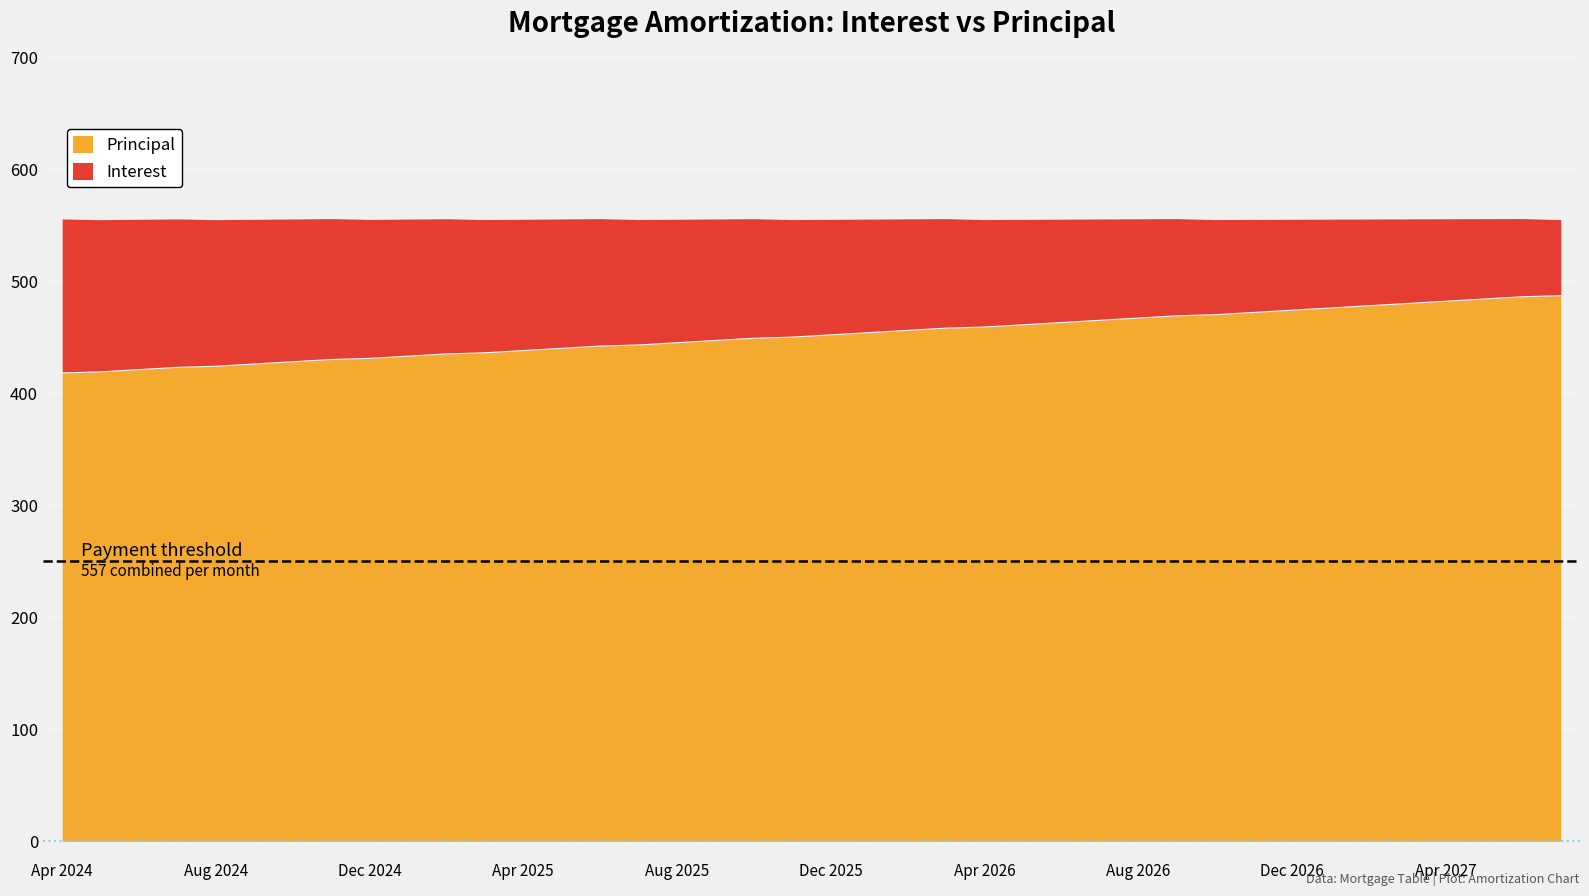

The value at Jun 2025 is 142. True or false?

False